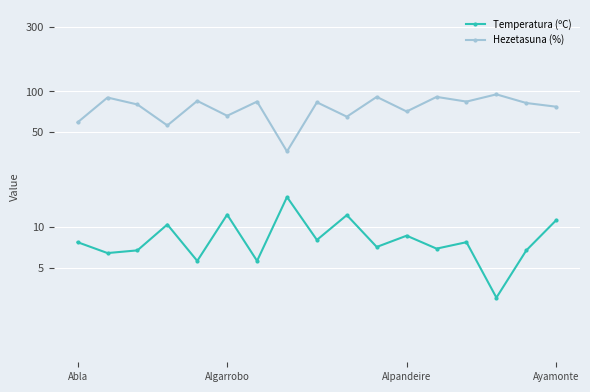

At which category is the sum across all series the highest?

10